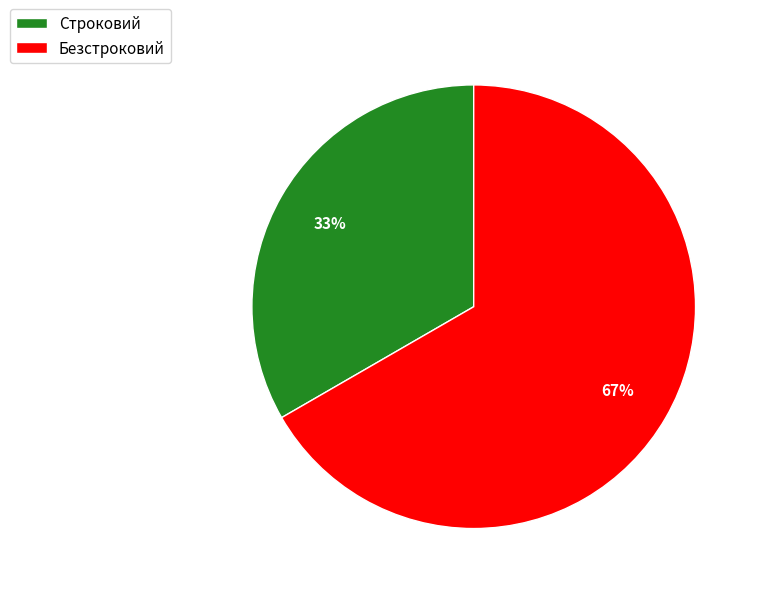

To the nearest percent, what portion does Строковий represent?

33%